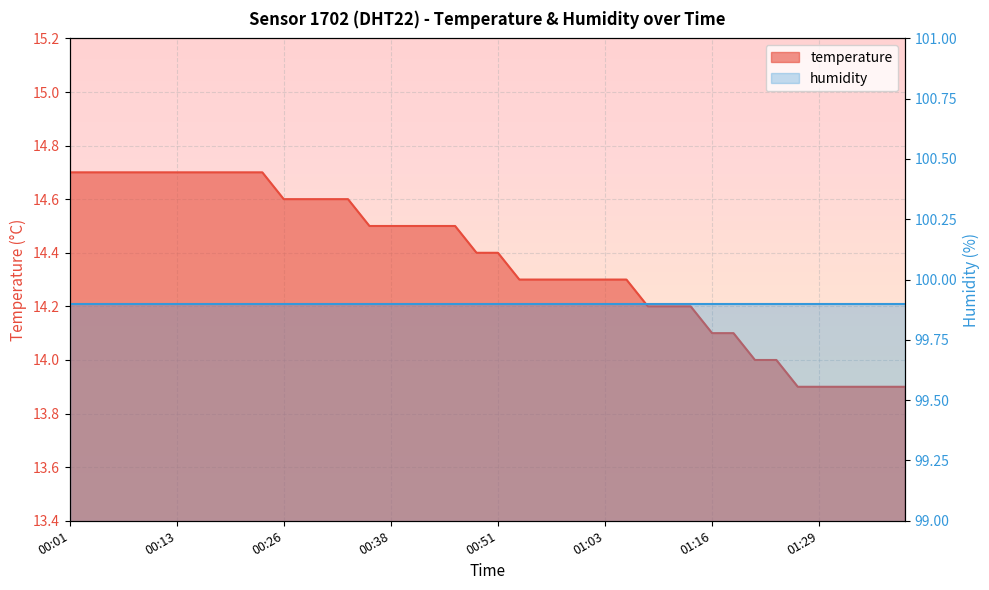

What is the label of the 16th point from the right?

01:01